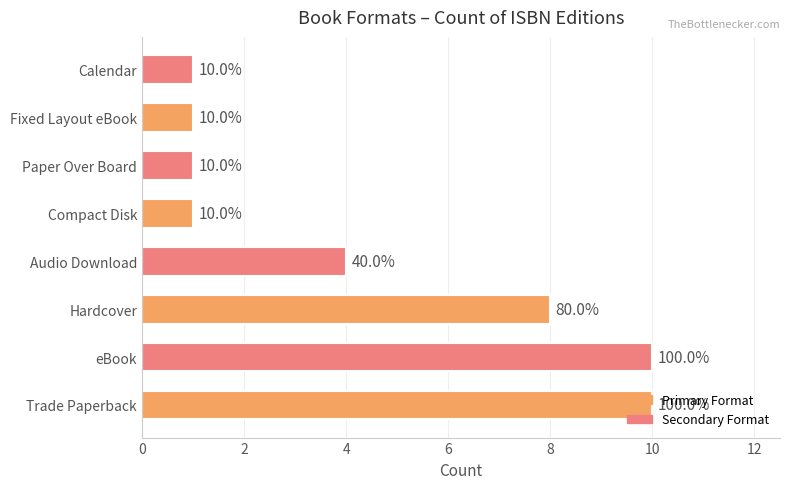

How many values are between 1 and 10?

8